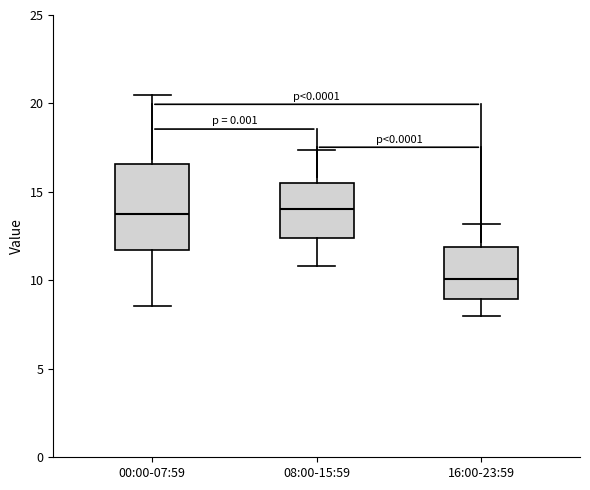

Reading left to right, transcribe this box plot: for each box, give where its median line is, the range the box spans, and where its two whiskers end, as read against the y-axis. The values are not printed on the chart, so give them approximately, as read against the axis.

00:00-07:59: median 14.0, box 11.5 to 16.5, whiskers 8.5 to 20.5
08:00-15:59: median 14.0, box 12.5 to 15.5, whiskers 11.0 to 17.5
16:00-23:59: median 10.0, box 9.0 to 12.0, whiskers 8.0 to 13.0